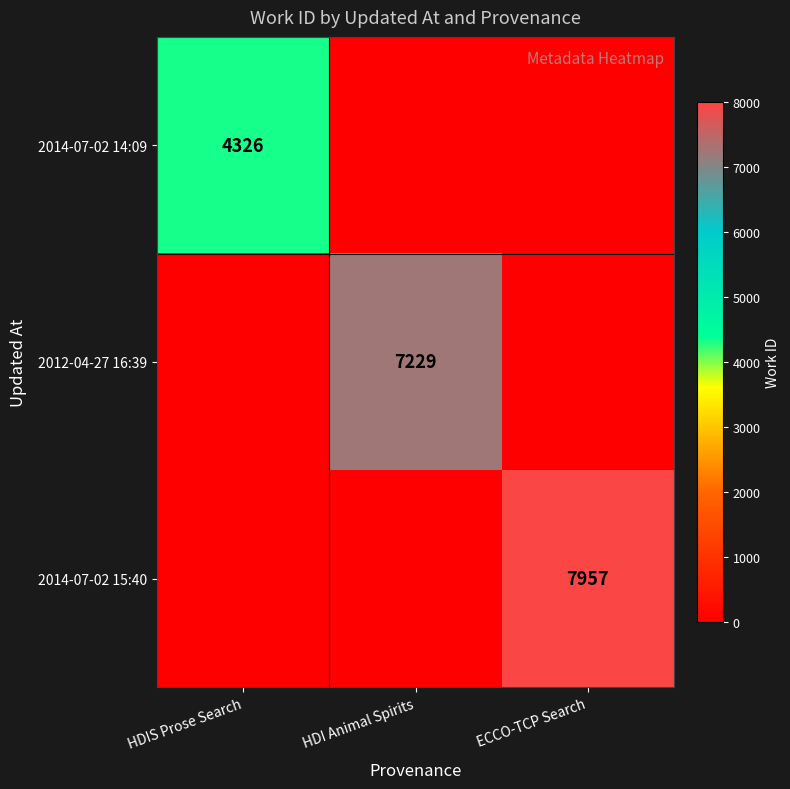

The value of 2012-04-27 16:39 at HDI Animal Spirits is 7229. True or false?

True